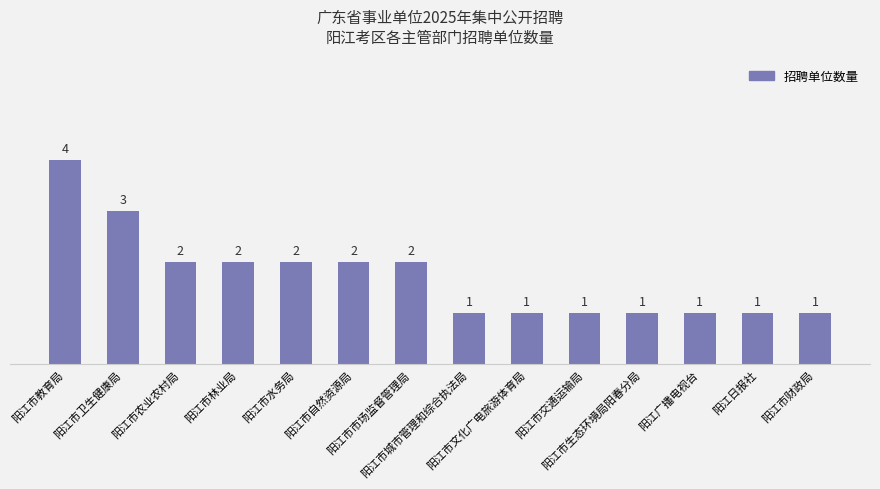

How many categories are shown in the chart?

14